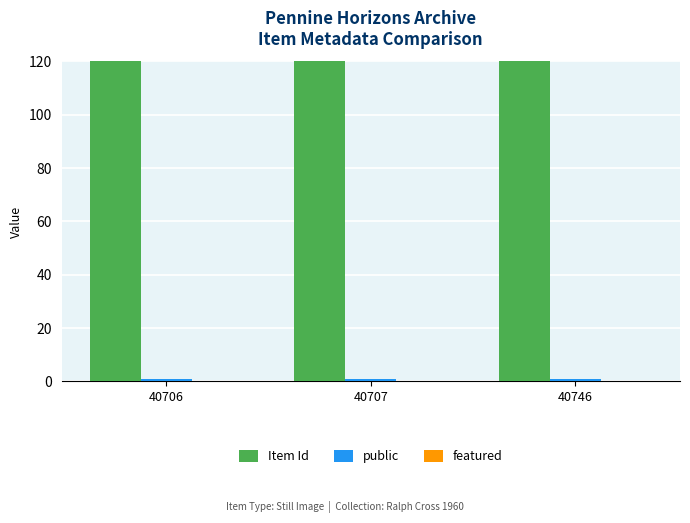

Which category has the lowest value in the Item Id series?

40706